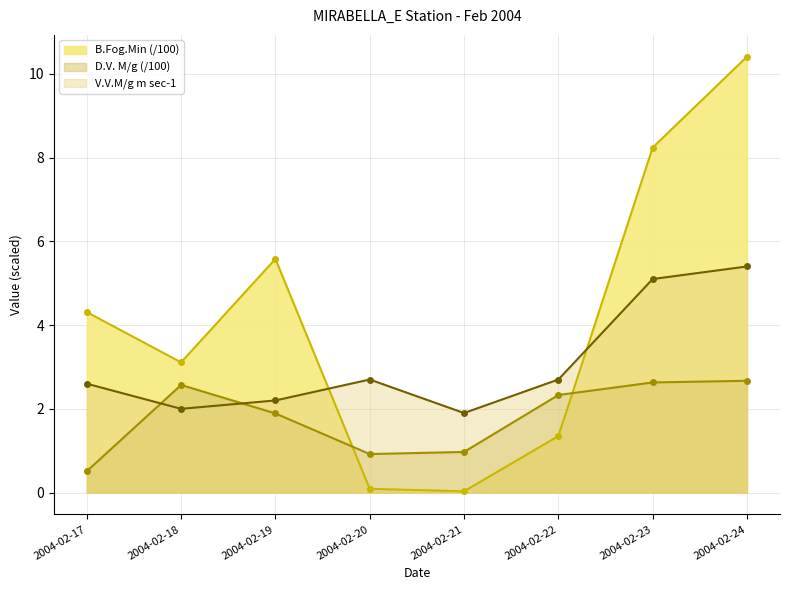

Read the V.V.M/g m sec-1 value at 2004-02-18.

2.0